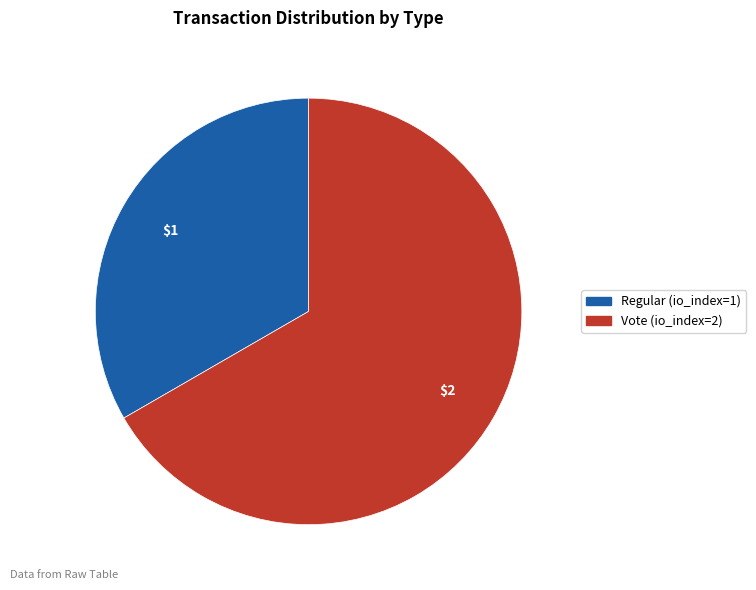

What is the smallest slice in the pie chart?

Regular (io_index=1)